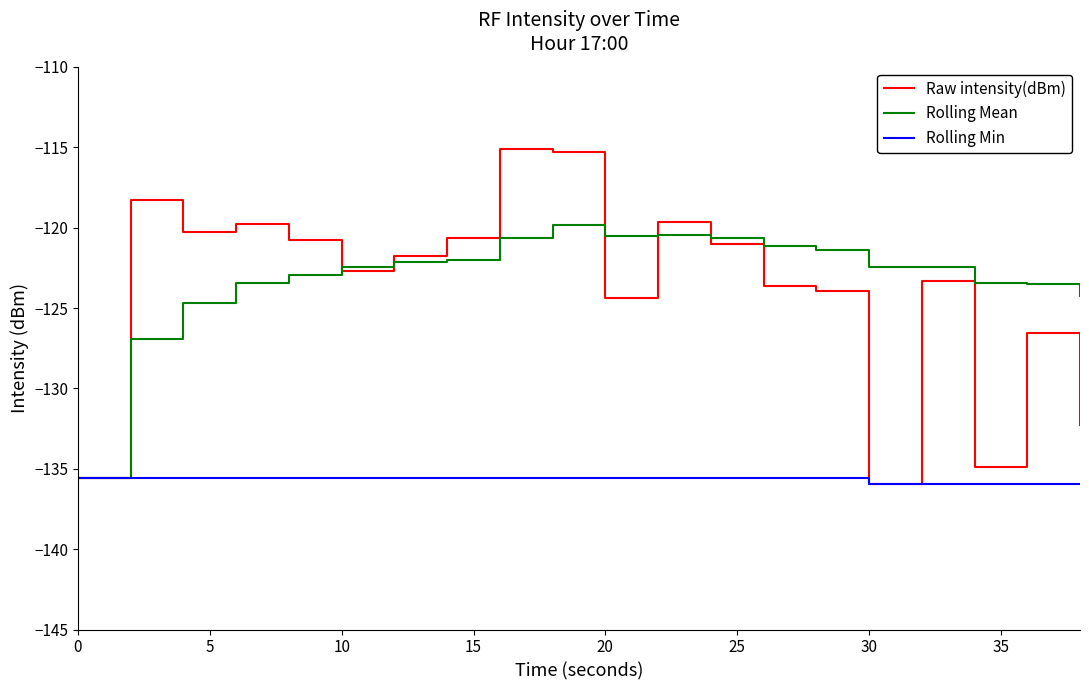

List the series in order of their peak value, lowest first.

Rolling Min, Rolling Mean, Raw intensity(dBm)